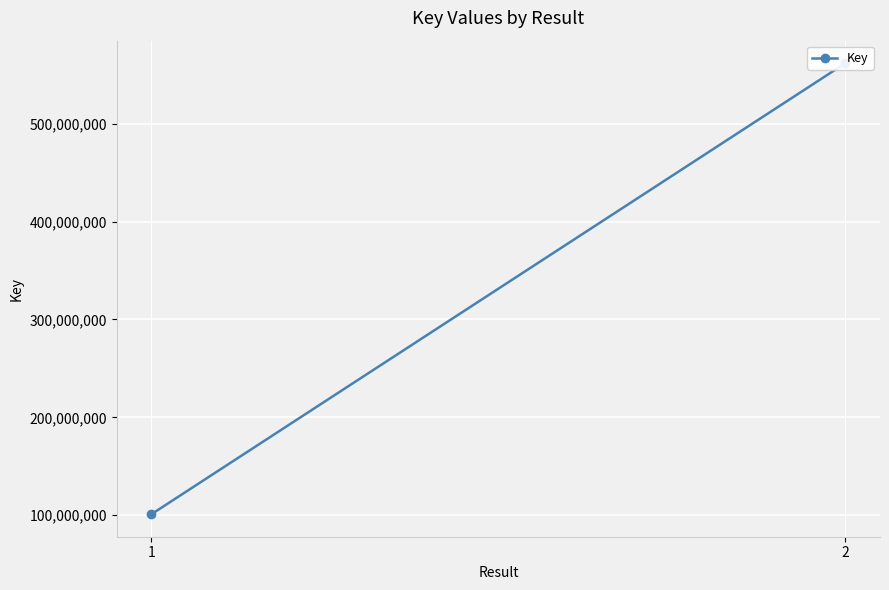

What is the approximate value at 1, to the nearest 100?

101050400